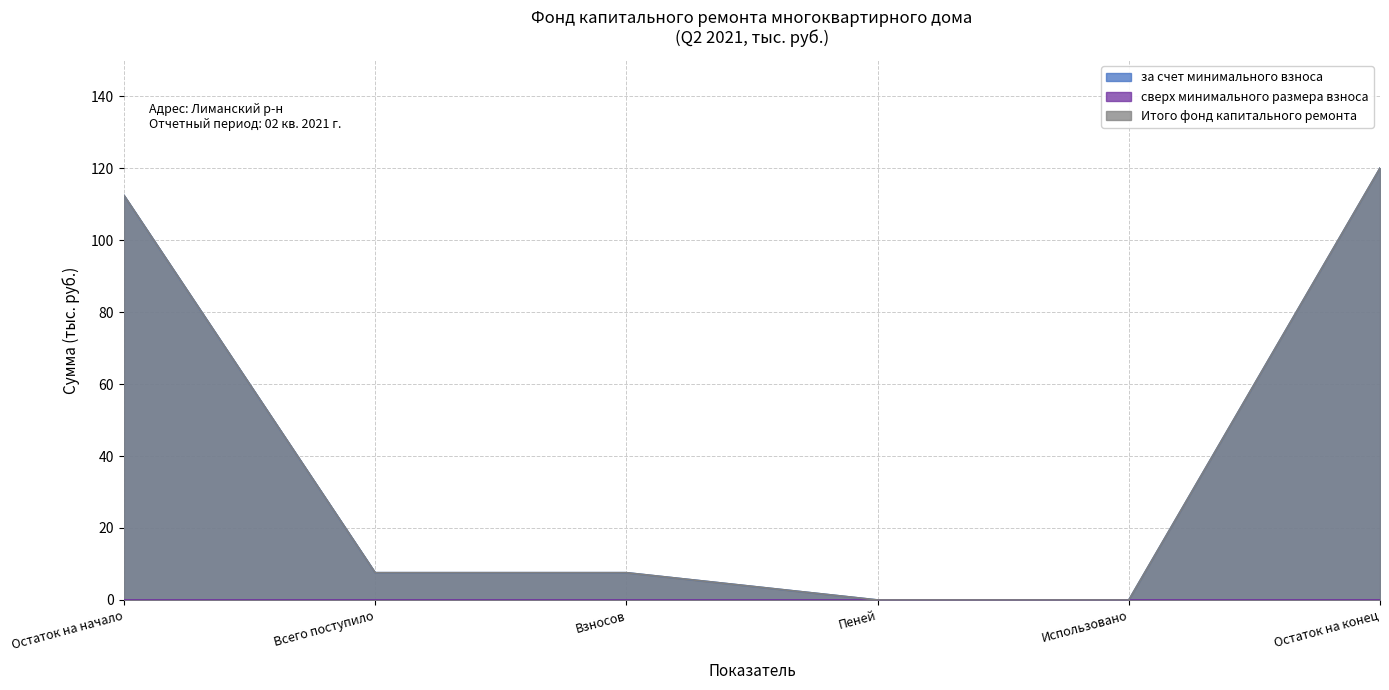

What is the difference between the second highest and minimum values in the Итого фонд капитального ремонта series?

112.4